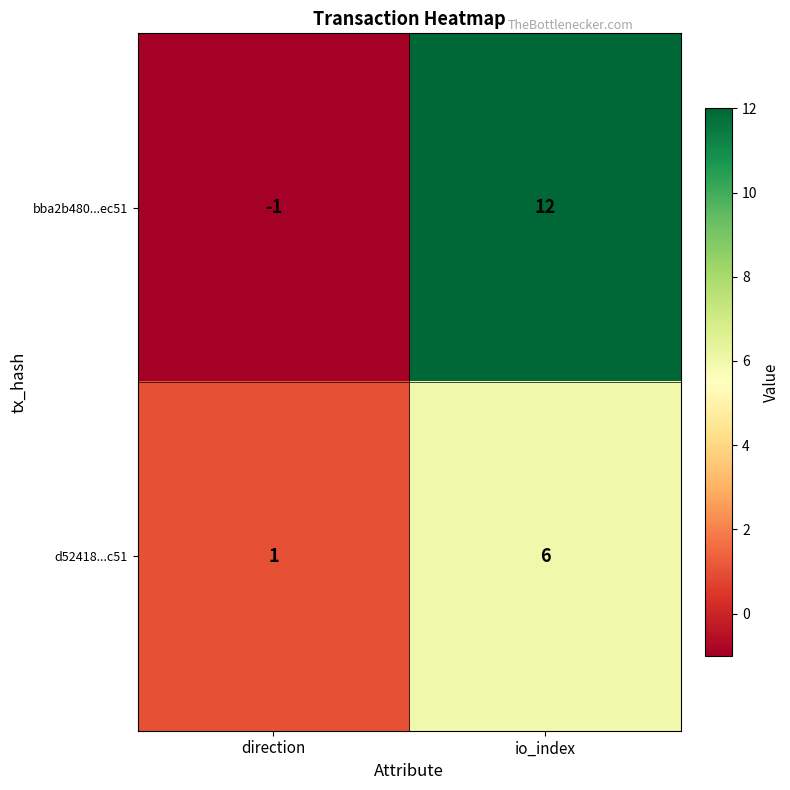

Which category has the highest value across all series?

io_index